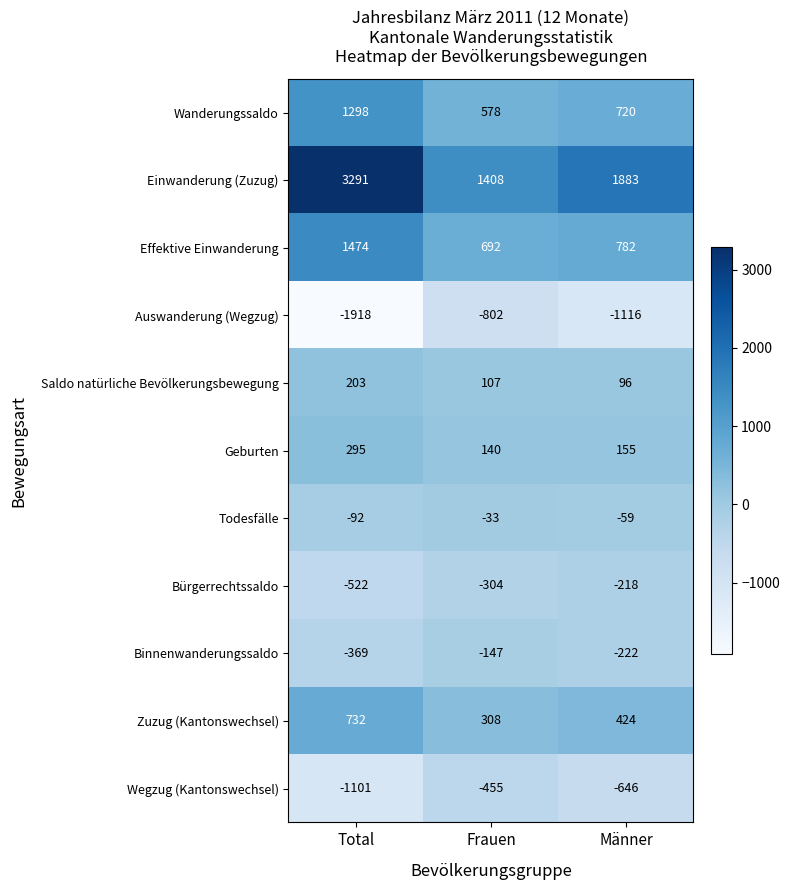

At how many categories does at least one series exceed 787?

3